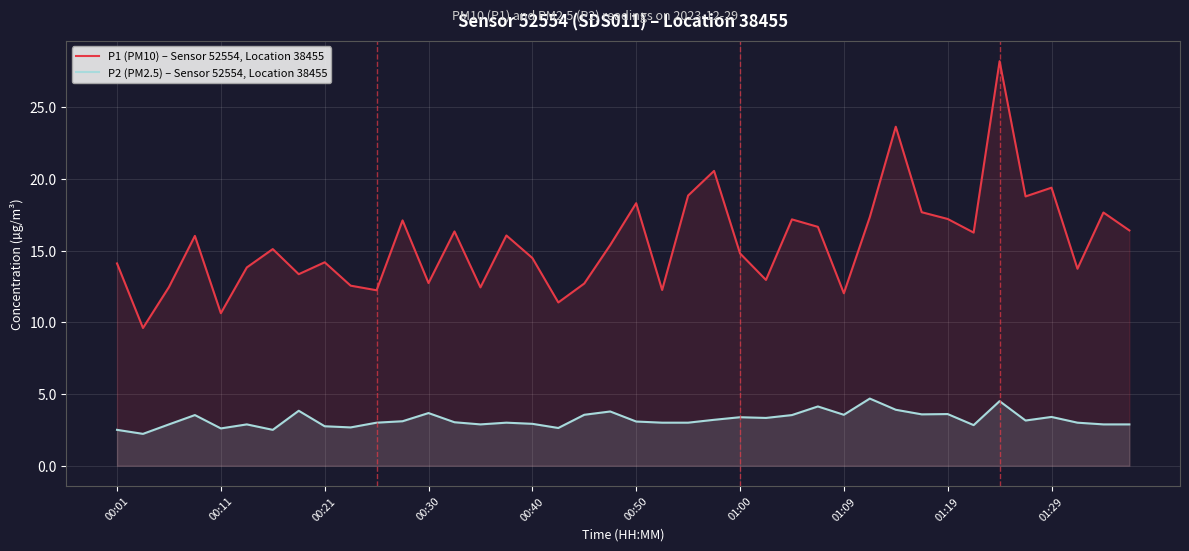

Between 18 and 13, which is larger?

13